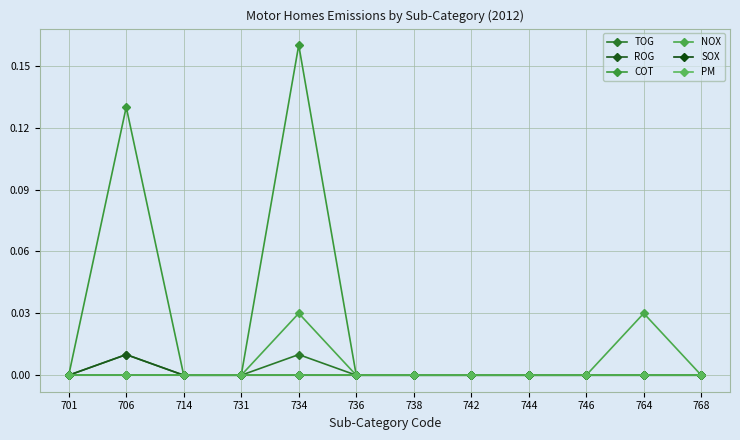

Which series has the largest range (max minus min)?

COT